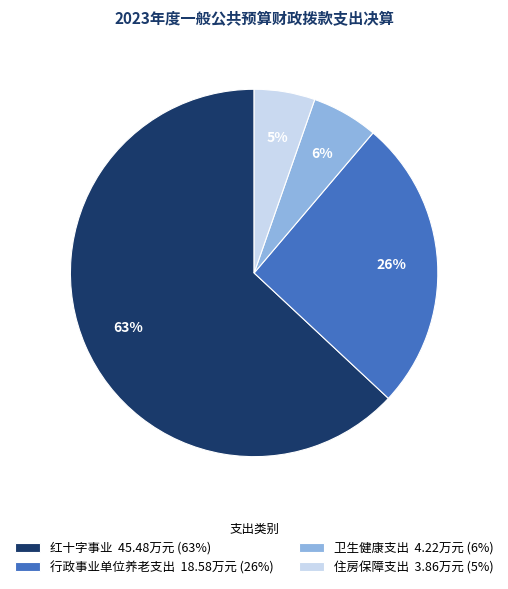

To the nearest percent, what portion does 红十字事业 represent?

63%